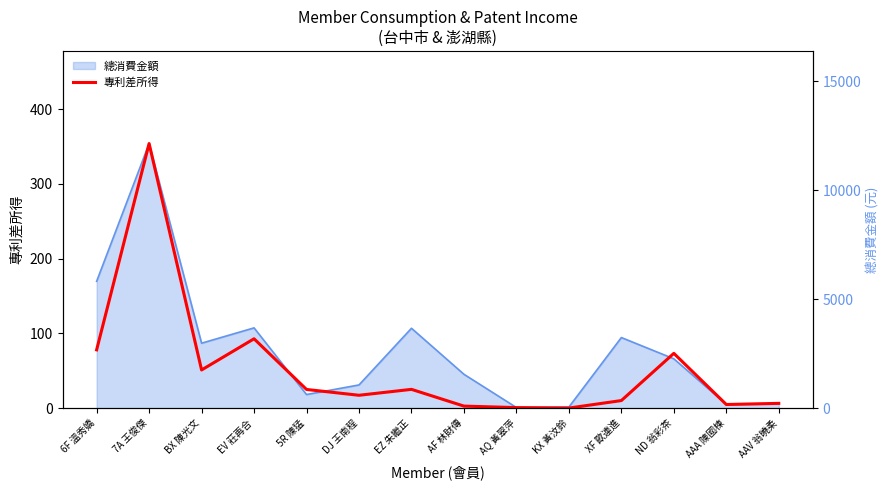

How many data points are above 25?

7